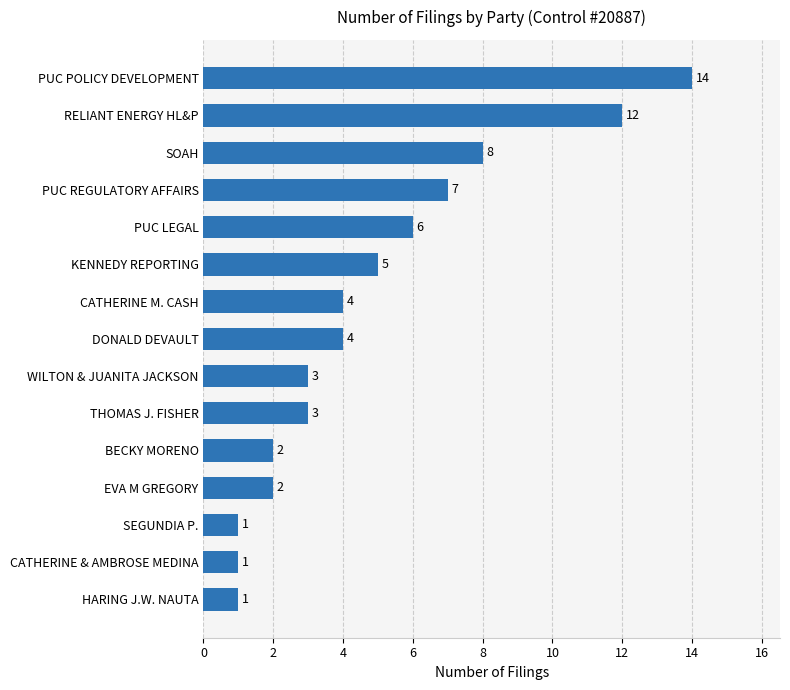

At which label is the value closest to 7?

PUC REGULATORY AFFAIRS